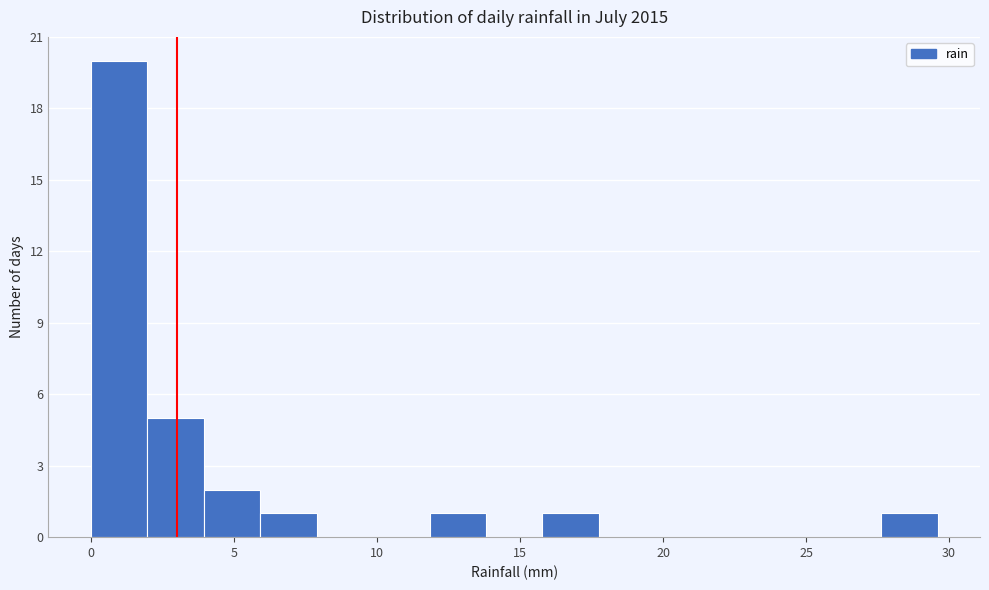

Around what value on the x-axis is the tallest bar? Give the approximate position of its centre, as read against the axis.

1.0